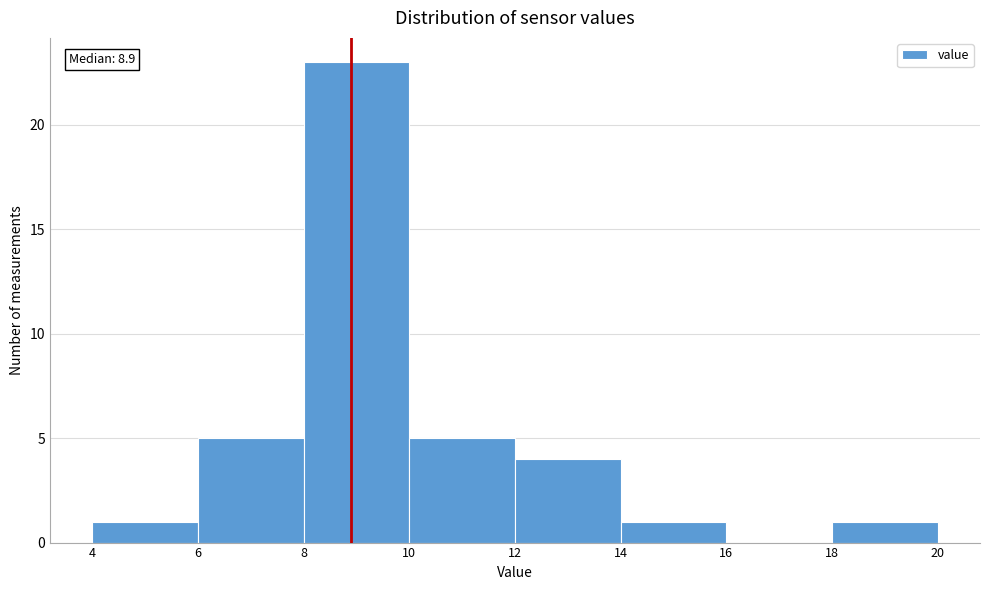

Over which range of the x-axis is the bar tallest?

8 to 10